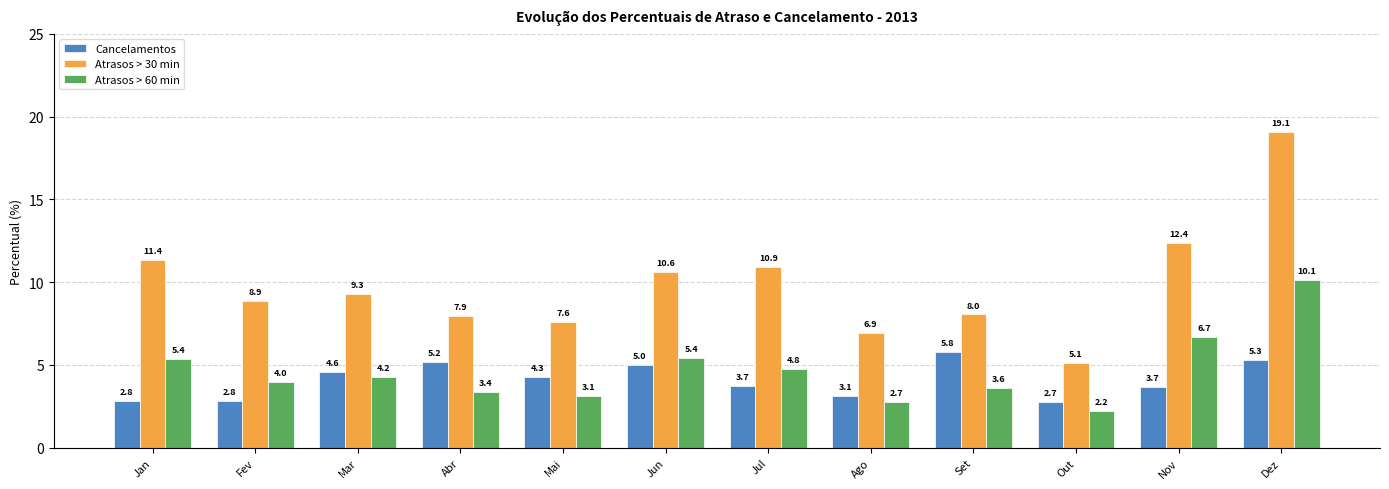

What is the label of the 1st bar from the left?

Jan